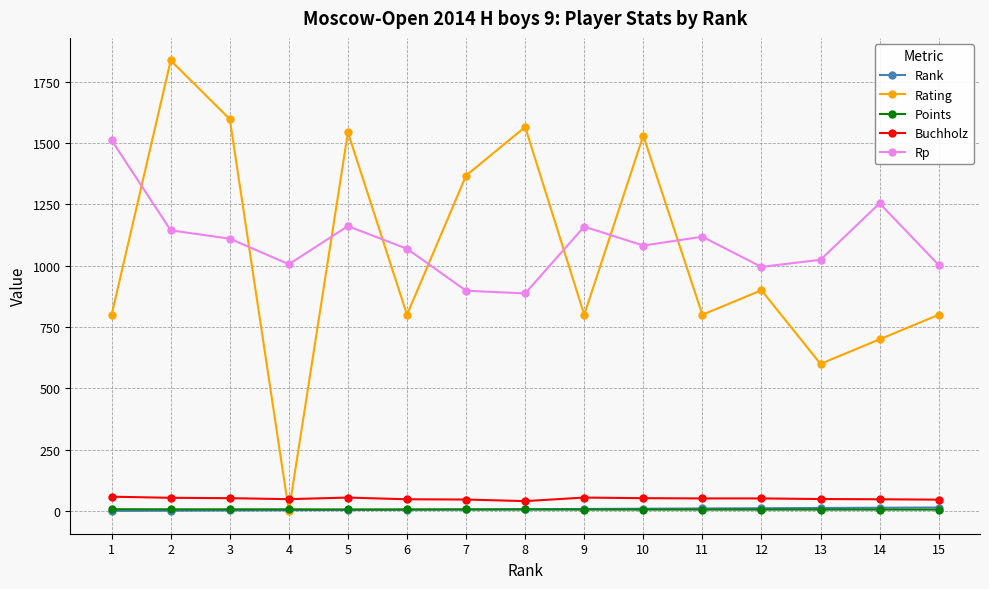

What is the difference between the second highest and second lowest values in the Rating series?

997.0